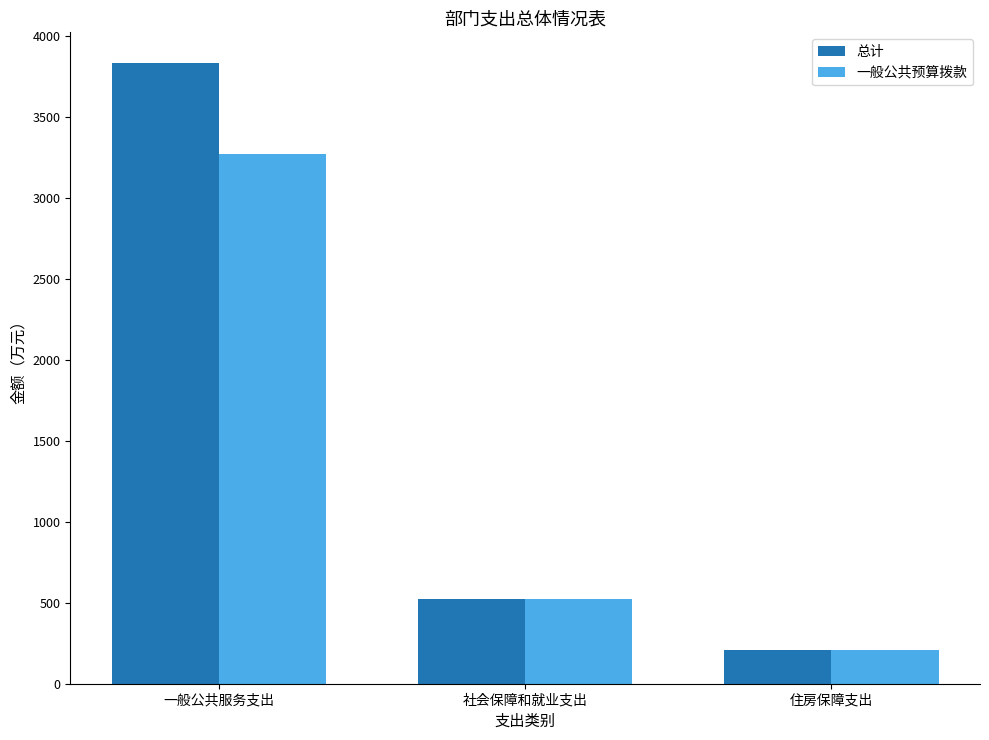

What position from the left is 一般公共服务支出?

1